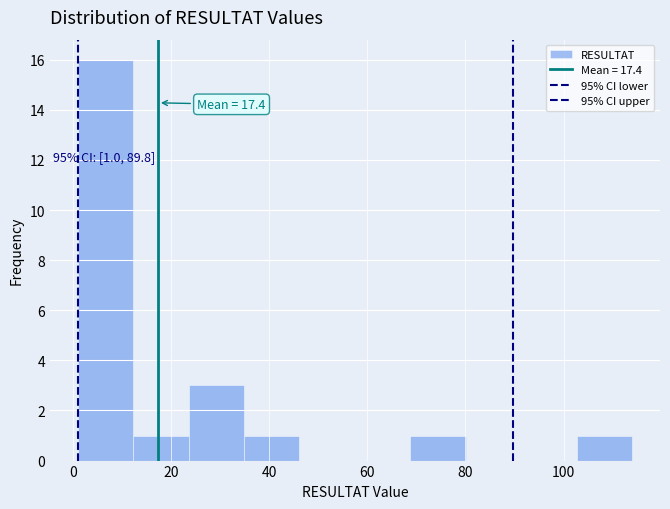

Over which range of the x-axis is the bar tallest?

2 to 12